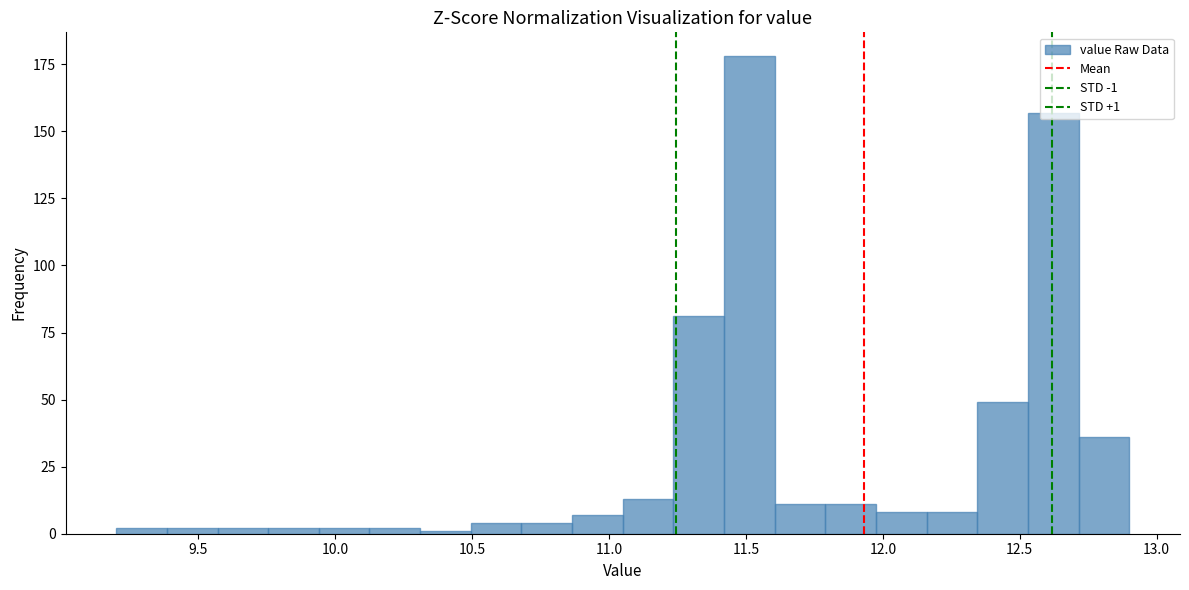

Read against the x-axis, roughly where is the centre of the tallest bar?

11.50